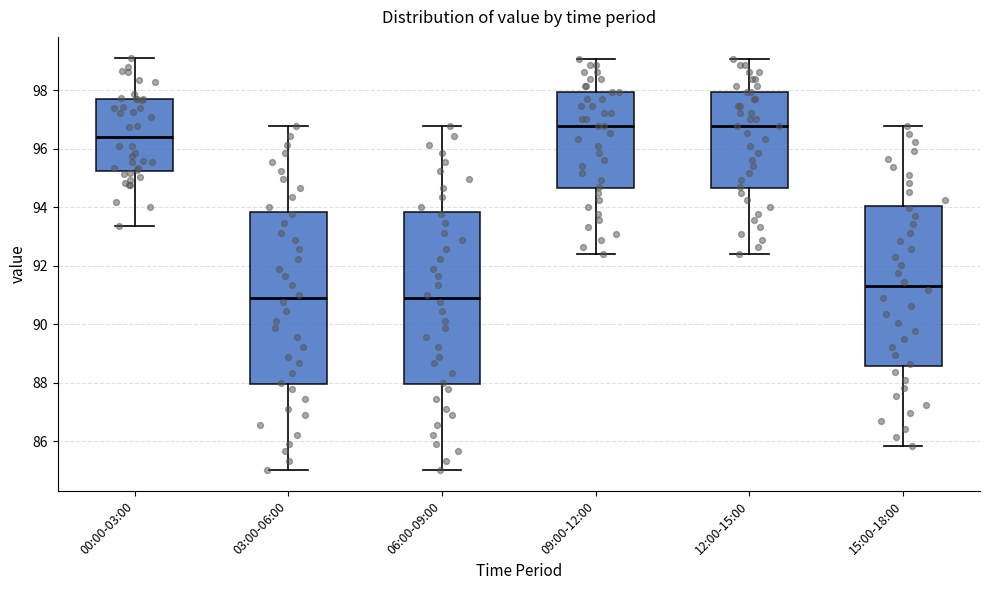

Reading left to right, read every box against the y-axis: the position of its median line, the range the box covers, and the ends of its whiskers. The values are not printed on the chart, so give them approximately, as read against the axis.

00:00-03:00: median 96.4, box 95.2 to 97.6, whiskers 93.4 to 99.2
03:00-06:00: median 90.8, box 88.0 to 93.8, whiskers 85.0 to 96.8
06:00-09:00: median 90.8, box 88.0 to 93.8, whiskers 85.0 to 96.8
09:00-12:00: median 96.8, box 94.6 to 98.0, whiskers 92.4 to 99.0
12:00-15:00: median 96.8, box 94.6 to 98.0, whiskers 92.4 to 99.0
15:00-18:00: median 91.4, box 88.6 to 94.0, whiskers 85.8 to 96.8